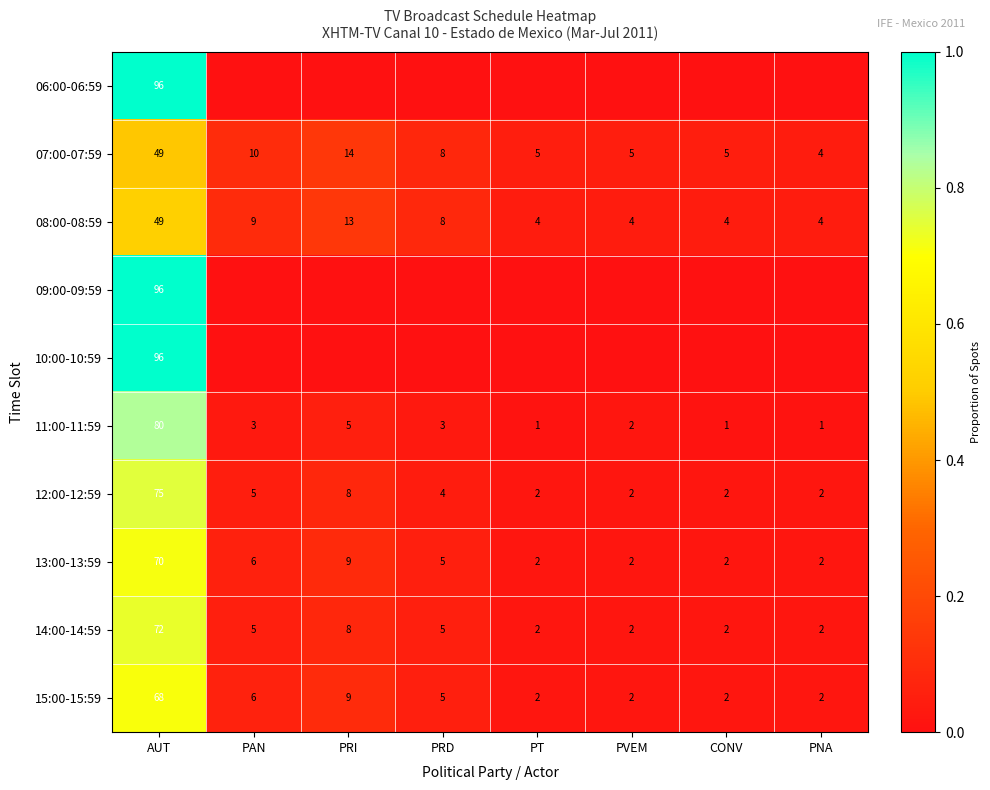

What is the difference between the highest and lowest values at PAN?

0.1